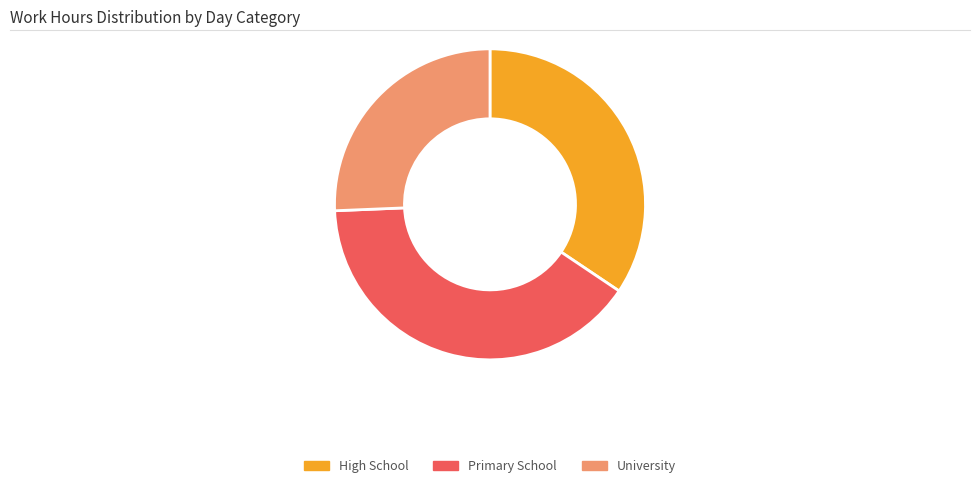

Do Primary School and University together represent more than half of the pie?

Yes